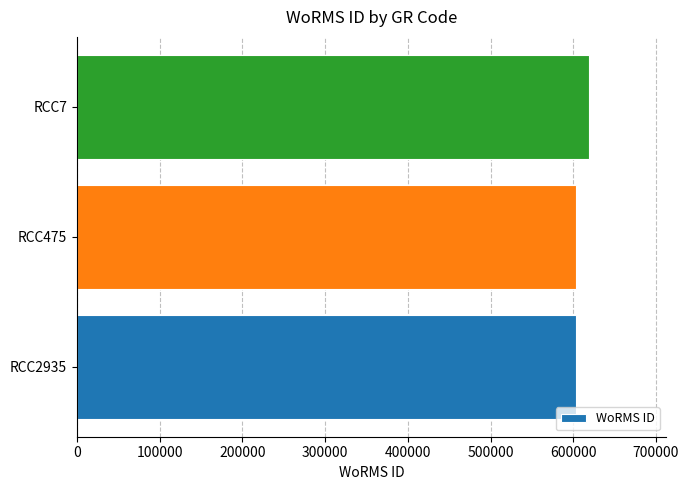

What is the minimum value shown in the chart?

603429